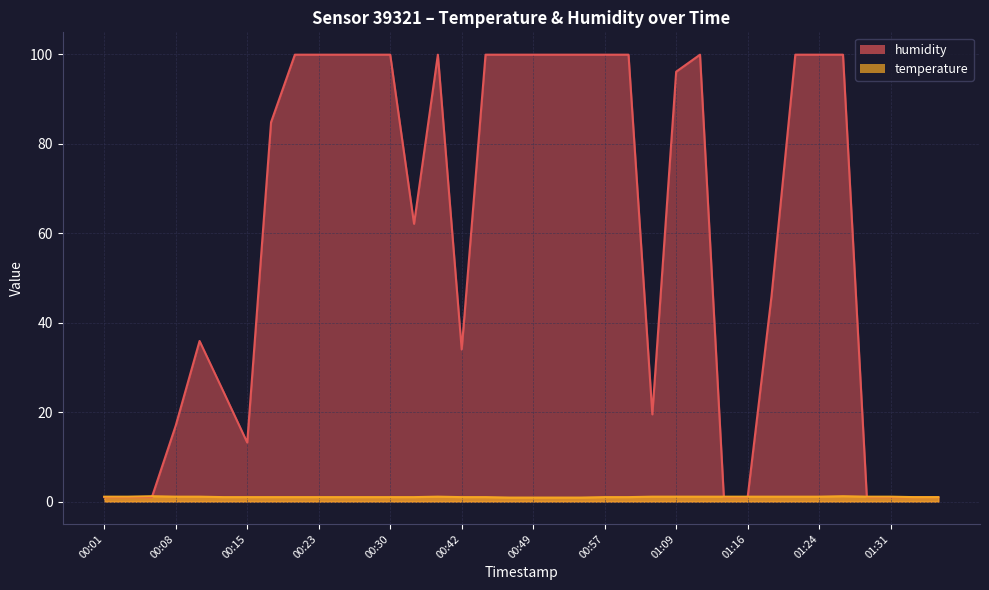

What position from the right is 01:09?

12